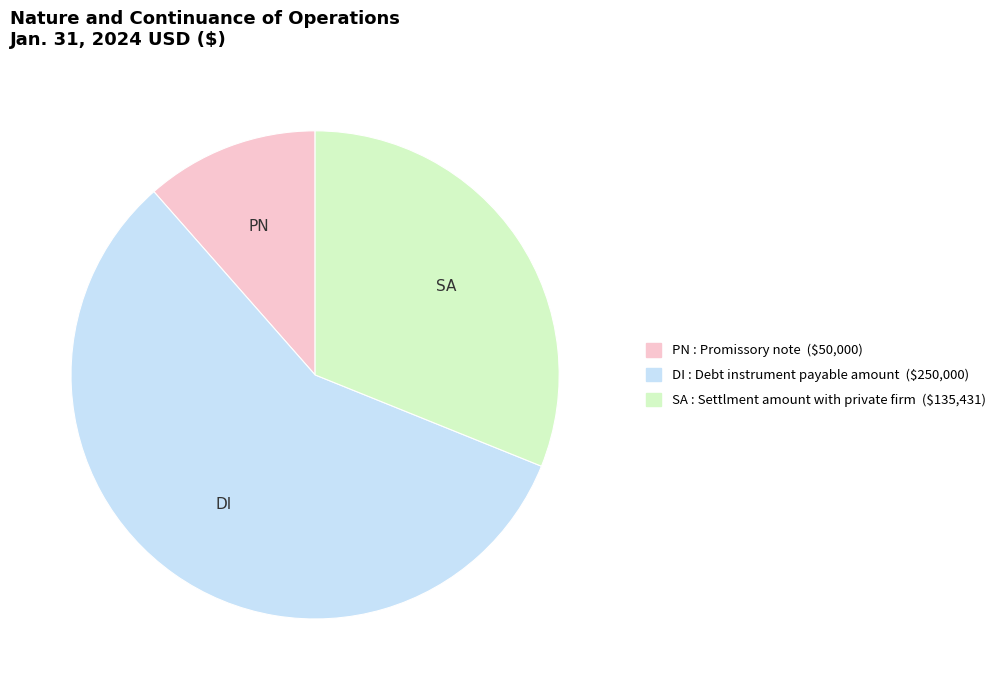

Is there a majority slice in this chart?

Yes